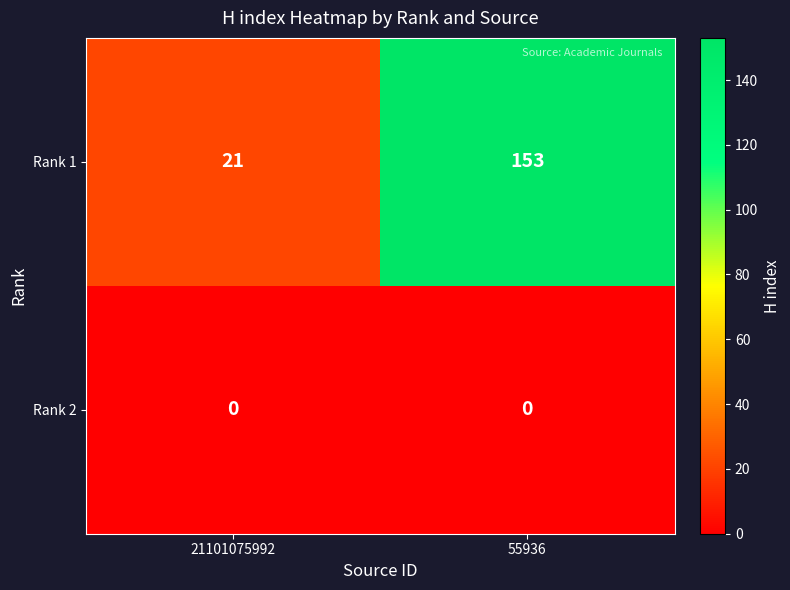

At how many categories does at least one series exceed 0?

2